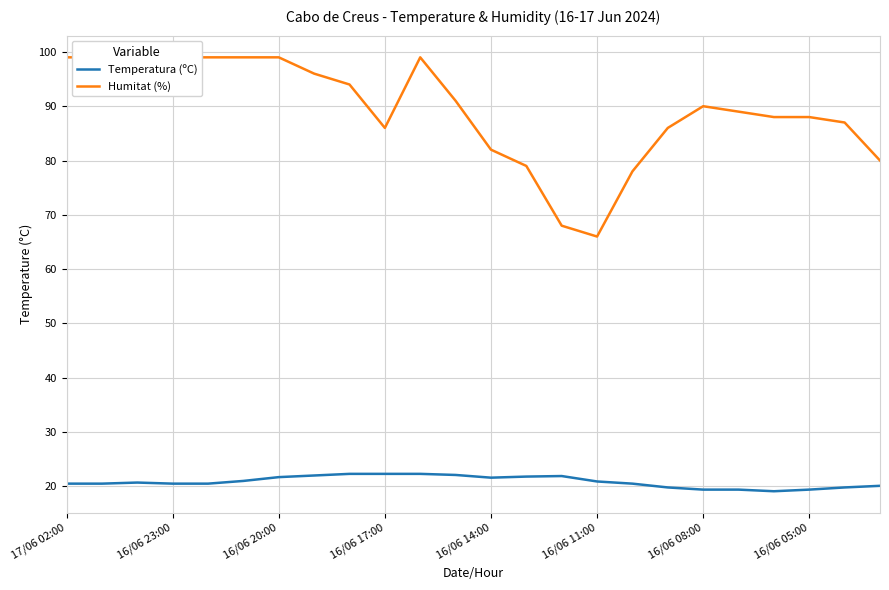

In Temperatura (ºC), how many points are higher than both neighbors (excluding endpoints)?

2